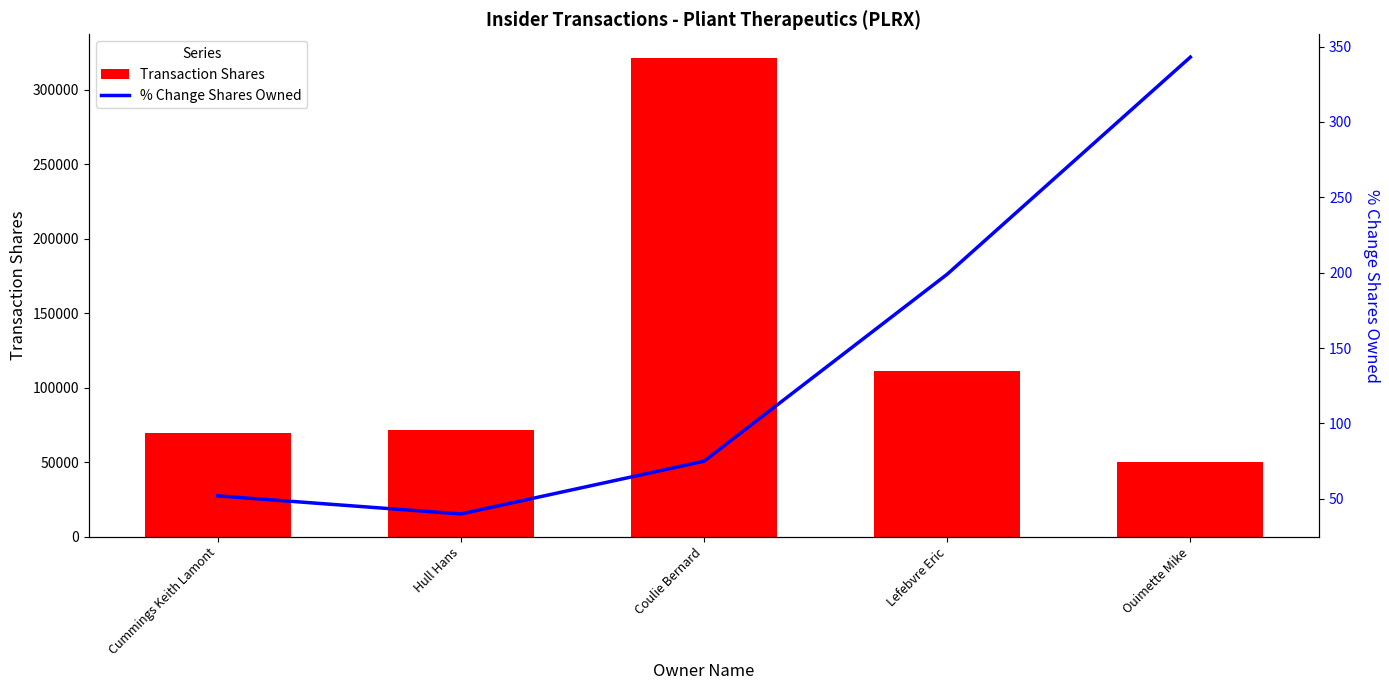

What is the difference between the second highest and minimum values in the Transaction Shares series?

60880